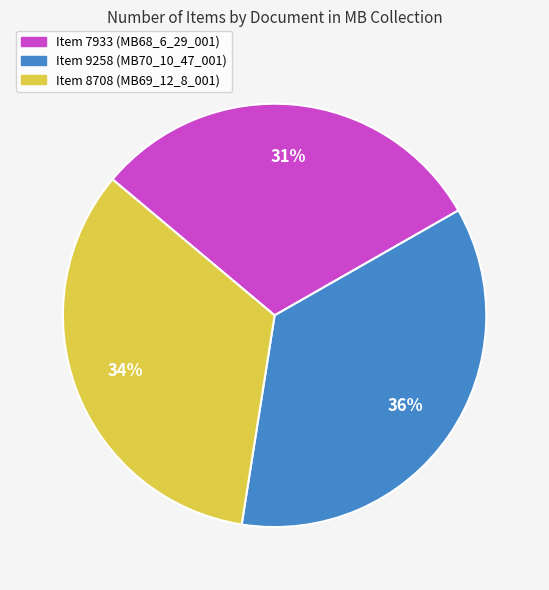

True or false: Item 7933 (MB68_6_29_001) accounts for 40% of the total.

False